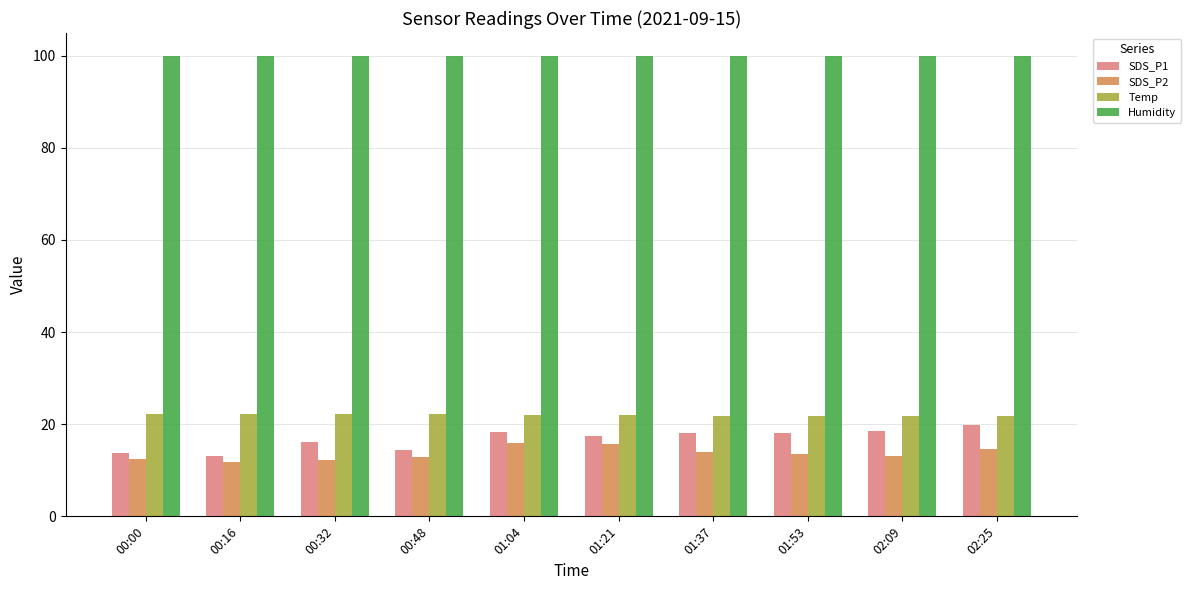

Rank the series at 00:48 from lowest to highest value.

SDS_P2, SDS_P1, Temp, Humidity